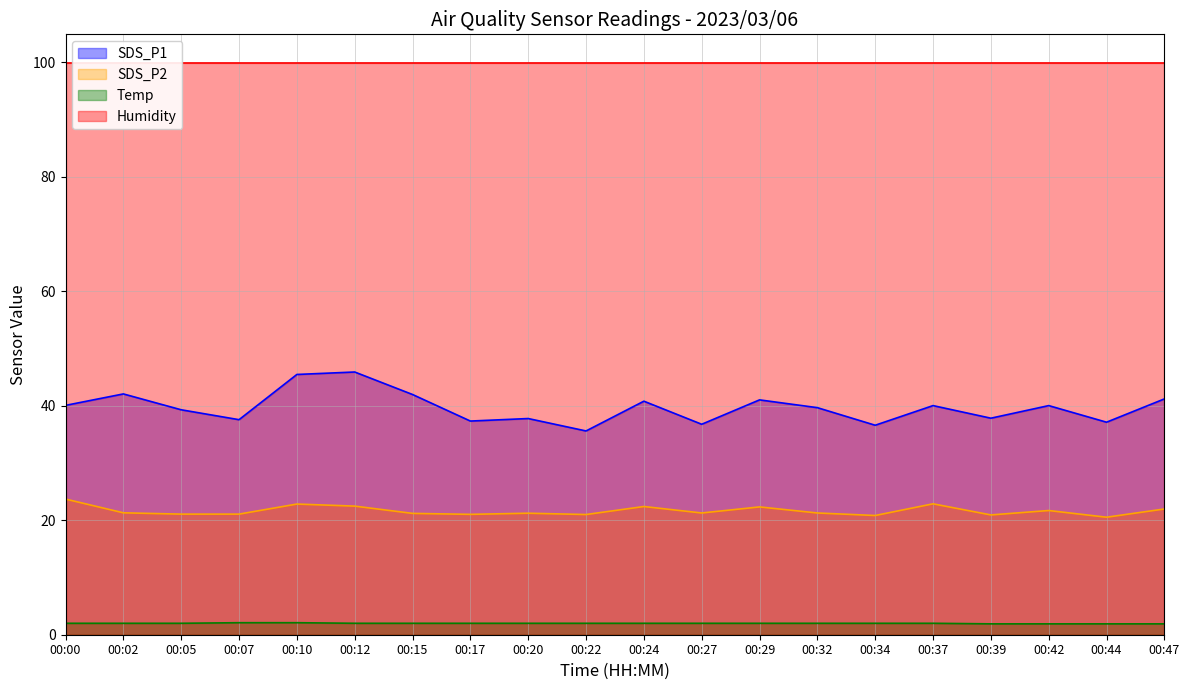

At which label does Temp reach its minimum?

00:39